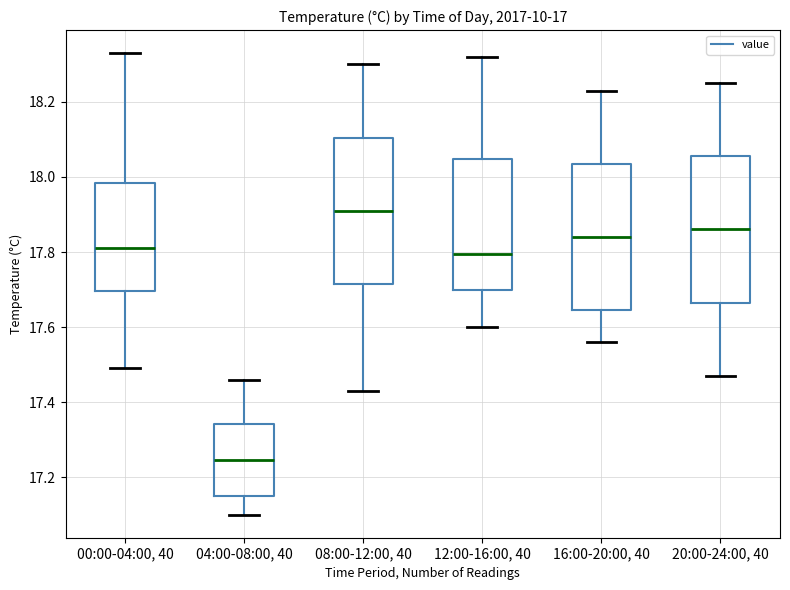

Reading left to right, transcribe this box plot: for each box, give where its median line is, the range the box spans, and where its two whiskers end, as read against the y-axis. The values are not printed on the chart, so give them approximately, as read against the axis.

00:00-04:00, 40: median 17.82, box 17.70 to 17.98, whiskers 17.50 to 18.34
04:00-08:00, 40: median 17.24, box 17.16 to 17.34, whiskers 17.10 to 17.46
08:00-12:00, 40: median 17.92, box 17.72 to 18.10, whiskers 17.44 to 18.30
12:00-16:00, 40: median 17.80, box 17.70 to 18.04, whiskers 17.60 to 18.32
16:00-20:00, 40: median 17.84, box 17.64 to 18.04, whiskers 17.56 to 18.24
20:00-24:00, 40: median 17.86, box 17.66 to 18.06, whiskers 17.48 to 18.26